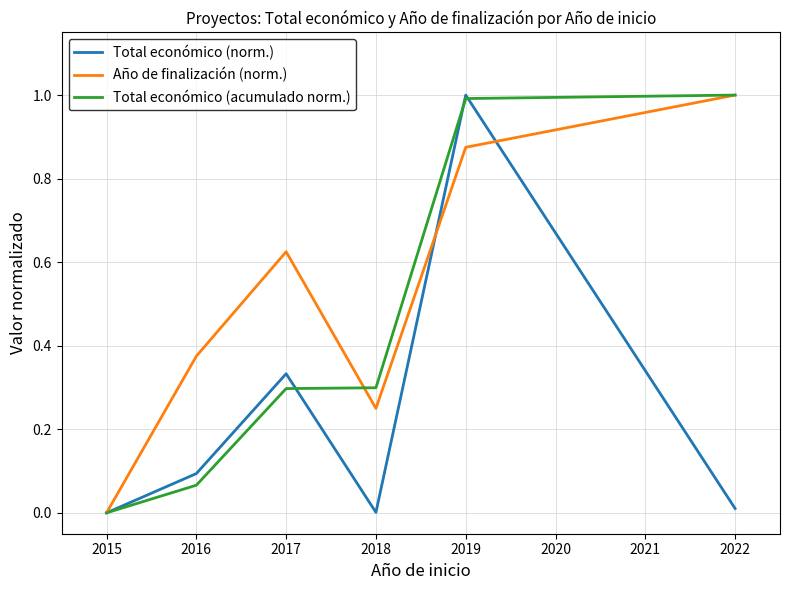

List the series in order of their overall mean, highest first.

Año de finalización (norm.), Total económico (acumulado norm.), Total económico (norm.)